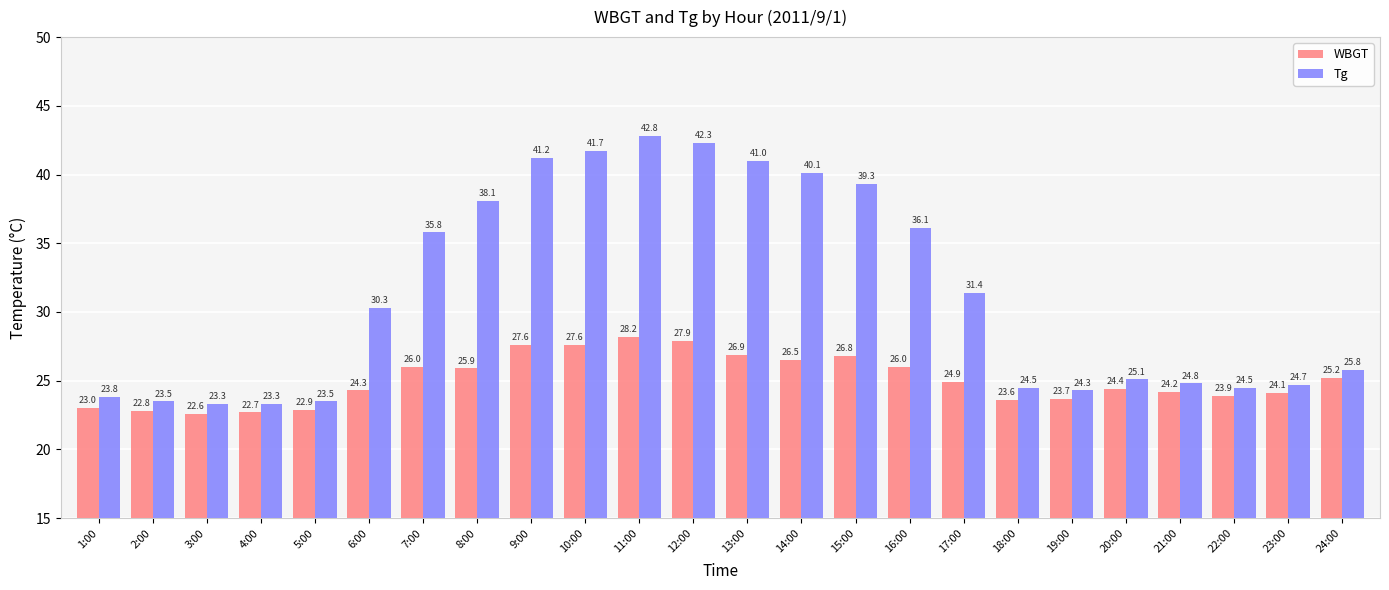

Reading left to right, what are all the values shown in this chart?

WBGT: 23.0	22.8	22.6	22.7	22.9	24.3	26.0	25.9	27.6	27.6	28.2	27.9	26.9	26.5	26.8	26.0	24.9	23.6	23.7	24.4	24.2	23.9	24.1	25.2
Tg: 23.8	23.5	23.3	23.3	23.5	30.3	35.8	38.1	41.2	41.7	42.8	42.3	41.0	40.1	39.3	36.1	31.4	24.5	24.3	25.1	24.8	24.5	24.7	25.8